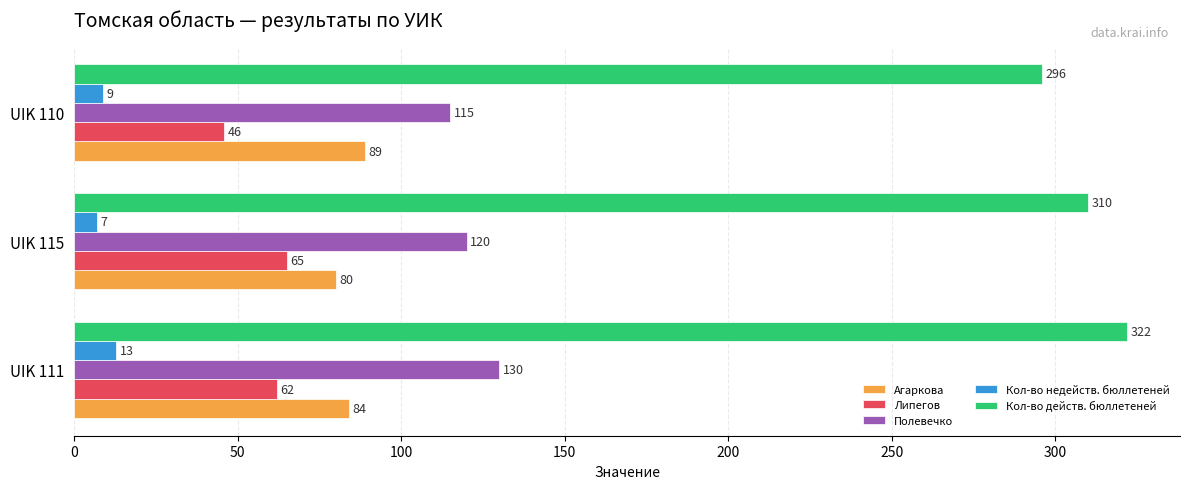

What is the difference between the maximum and minimum values in the Кол-во недейств. бюллетеней series?

6